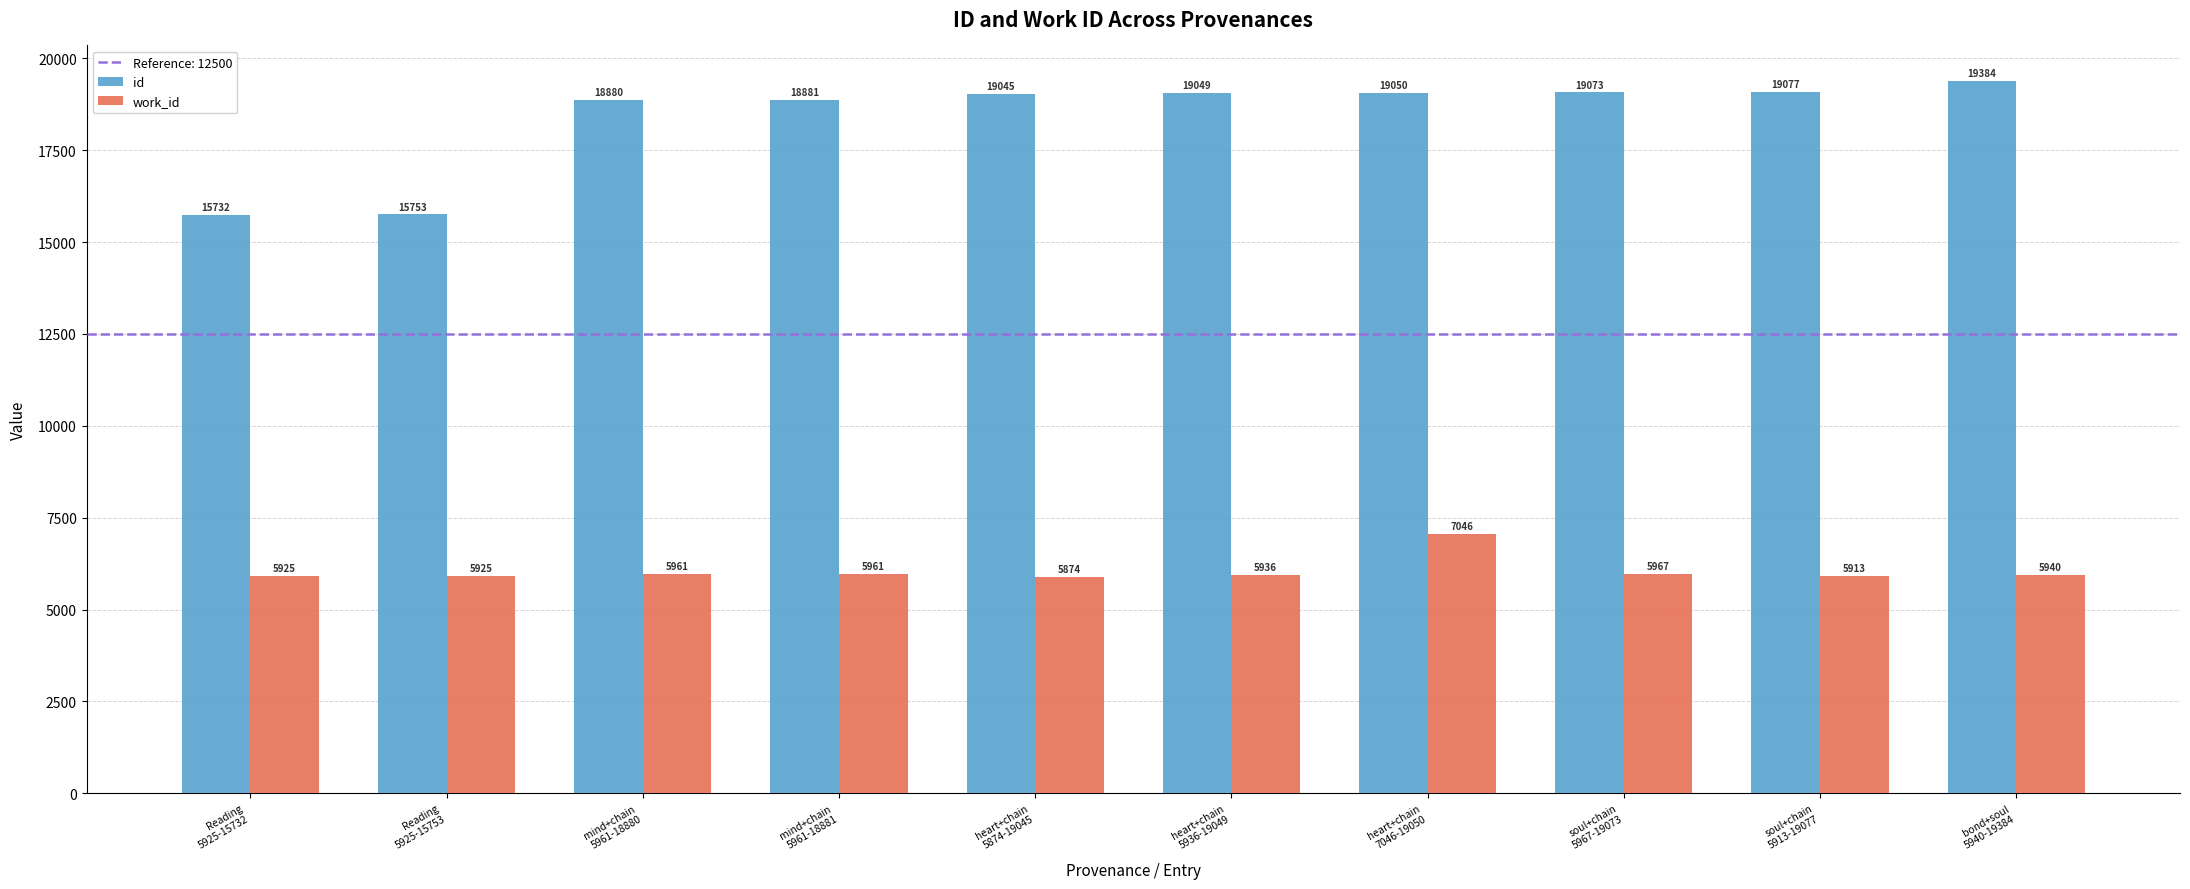

Rank the categories by id value from highest to lowest.

bond+soul
5940-19384, soul+chain
5913-19077, soul+chain
5967-19073, heart+chain
7046-19050, heart+chain
5936-19049, heart+chain
5874-19045, mind+chain
5961-18881, mind+chain
5961-18880, Reading
5925-15753, Reading
5925-15732